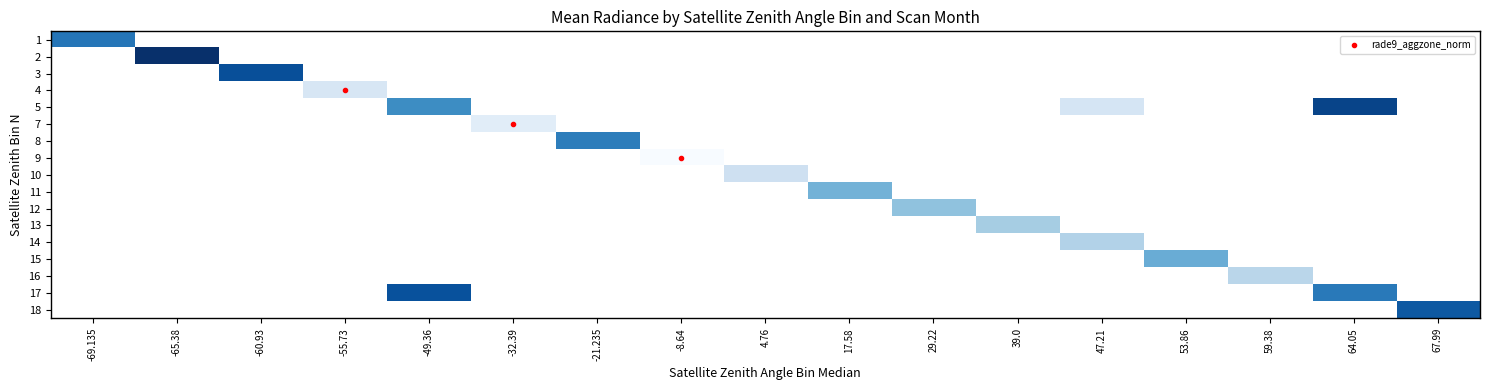

Between -21.235 and -60.93, which is larger?

-60.93